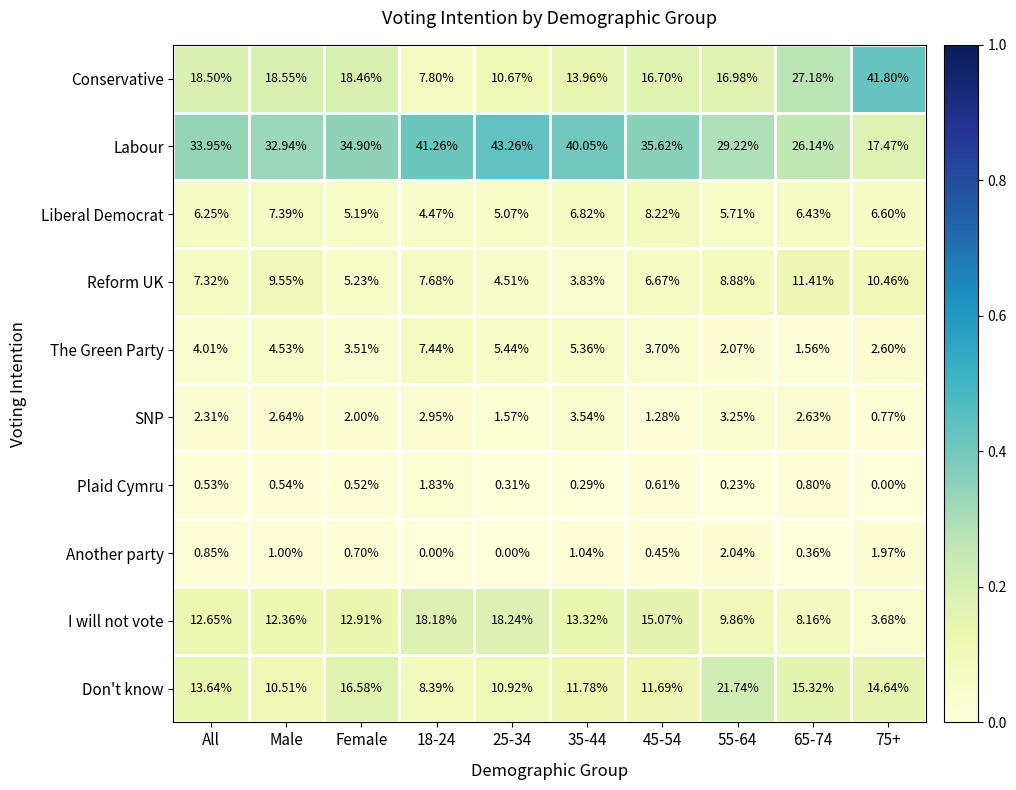

At how many categories does at least one series exceed 0?

10